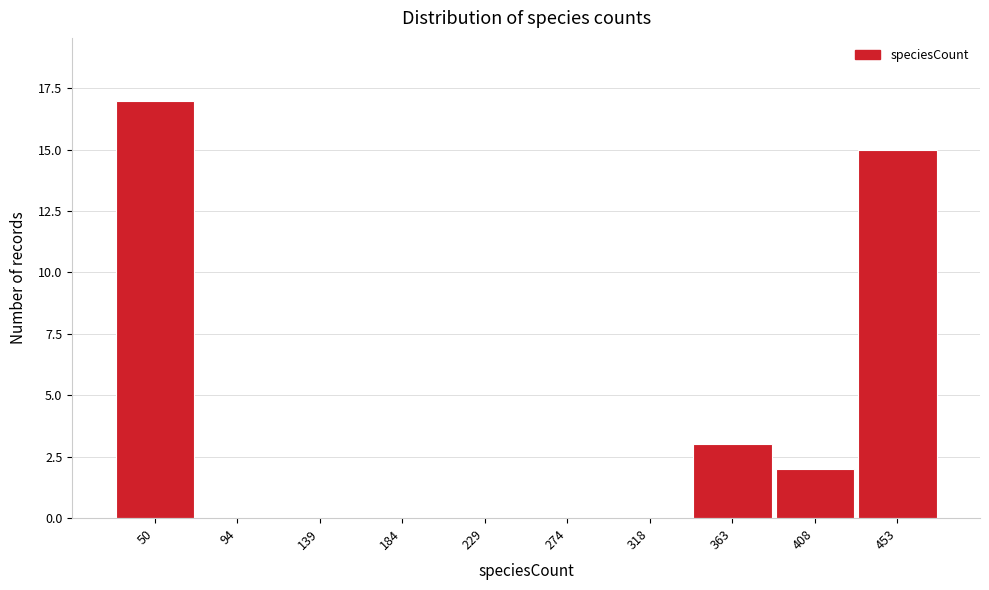

Reading left to right, list all the values displayed in this chart.

50=17	94=0	139=0	184=0	229=0	274=0	318=0	363=3	408=2	453=15